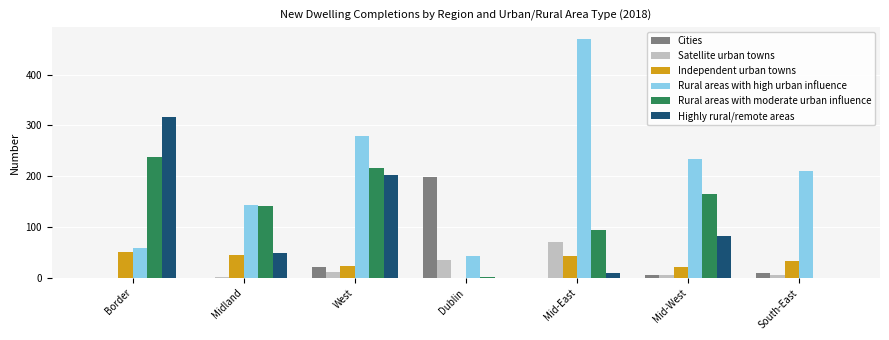

Which category has the highest value in the Highly rural/remote areas series?

Border